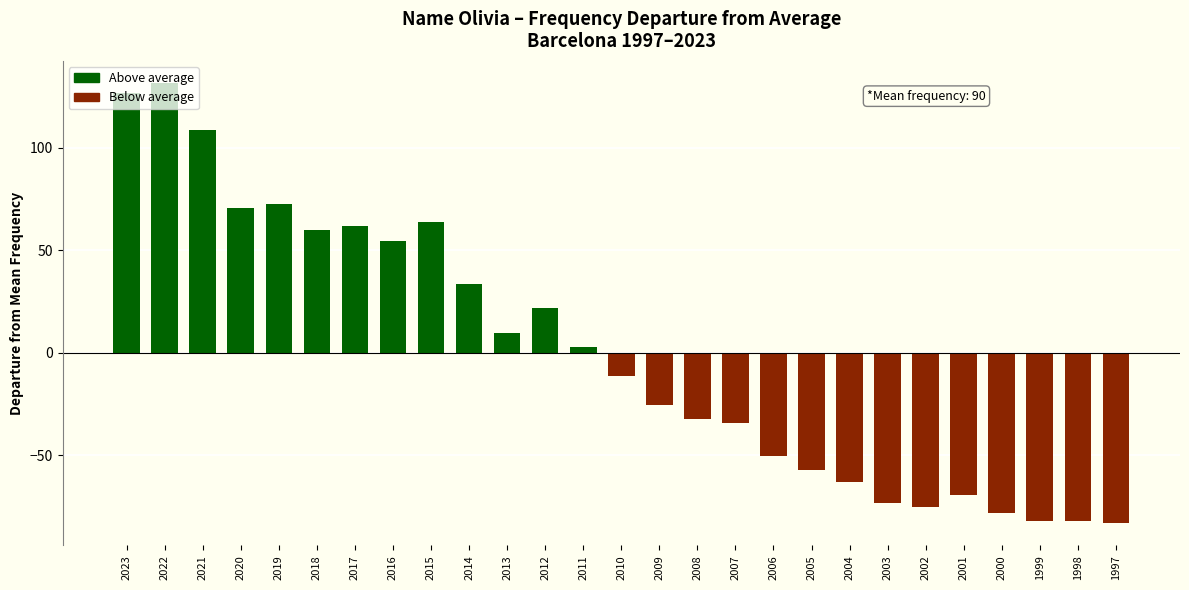

What is the change in value from 2012 to 1998?

-104.0